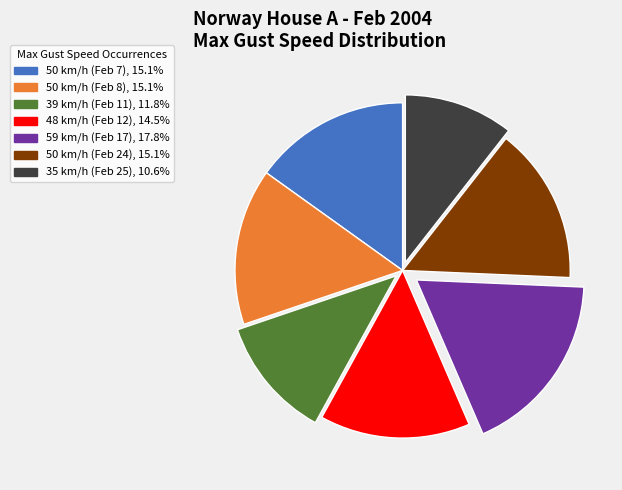

Is there any slice that represents more than half of the pie?

No